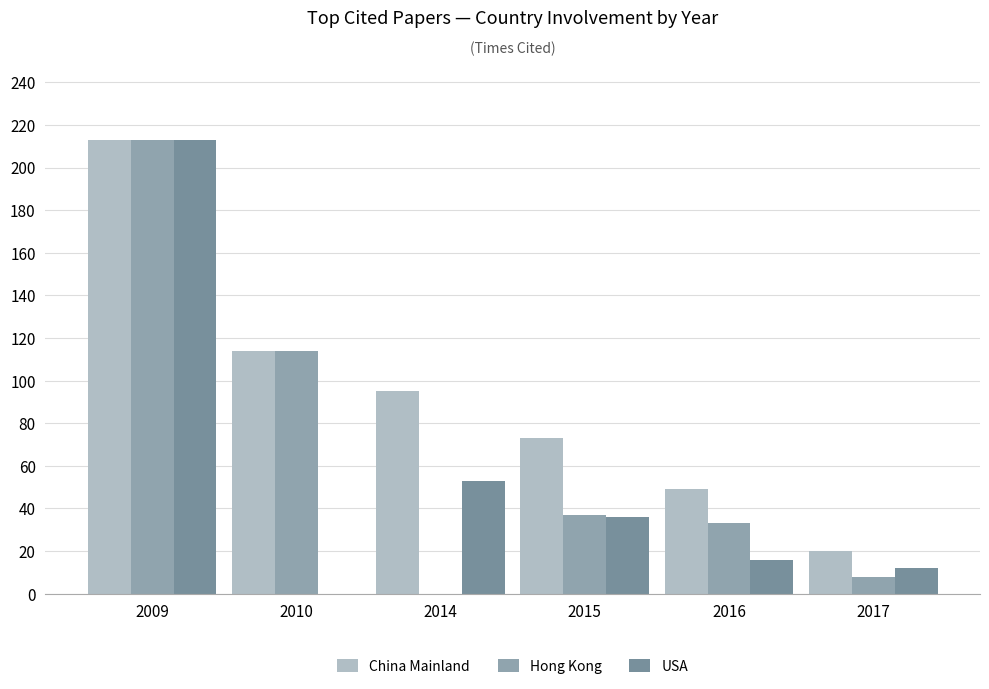

True or false: USA has a value of 53 at 2014.

True